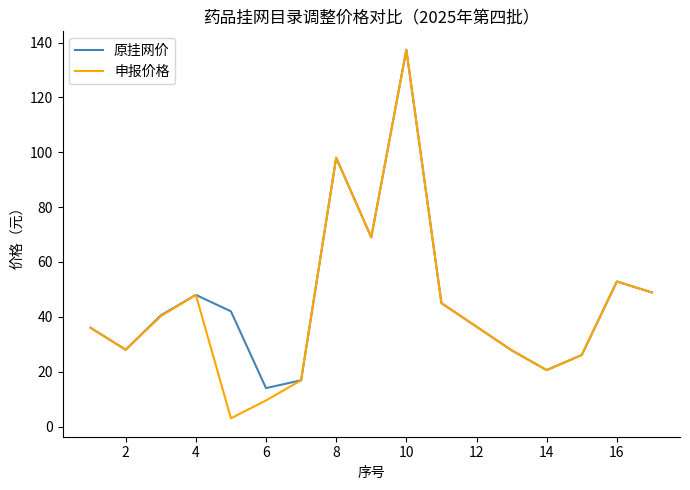

What is the greatest value displayed?

137.4